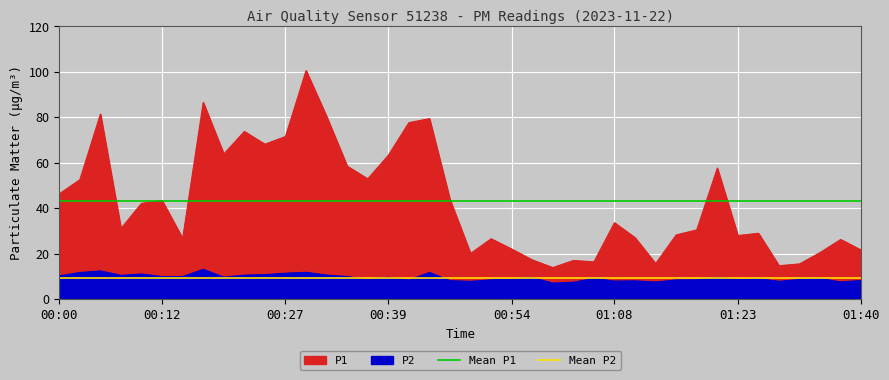

List the series in order of their overall mean, lowest first.

Mean P2, Mean P1